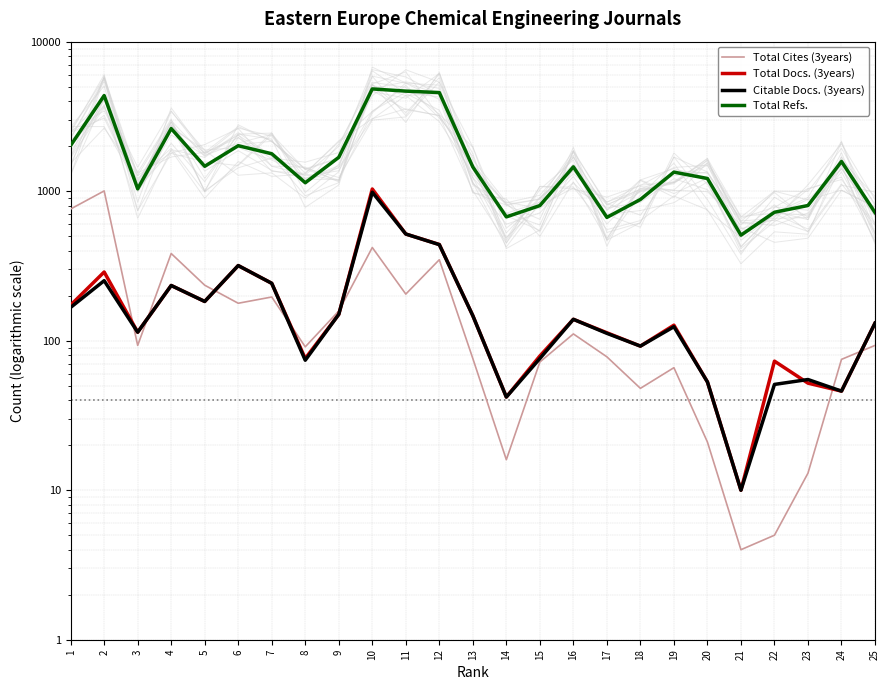

Reading left to right, what are all the values shown in this chart?

Total Cites (3years): 1=760	2=1004	3=93	4=383	5=235	6=178	7=196	8=91	9=158	10=420	11=205	12=348	13=76	14=16	15=72	16=111	17=78	18=48	19=66	20=21	21=4	22=5	23=13	24=75	25=93
Total Docs. (3years): 1=173	2=288	3=114	4=234	5=183	6=318	7=242	8=76	9=150	10=1034	11=517	12=440	13=147	14=42	15=79	16=139	17=113	18=92	19=127	20=53	21=10	22=73	23=52	24=46	25=131
Citable Docs. (3years): 1=167	2=252	3=114	4=234	5=183	6=318	7=242	8=74	9=150	10=984	11=517	12=439	13=147	14=42	15=76	16=139	17=112	18=92	19=124	20=53	21=10	22=51	23=55	24=46	25=131
Total Refs.: 1=2022	2=4361	3=1037	4=2622	5=1467	6=2014	7=1780	8=1139	9=1684	10=4829	11=4669	12=4566	13=1452	14=673	15=801	16=1455	17=668	18=880	19=1341	20=1216	21=508	22=723	23=802	24=1580	25=720